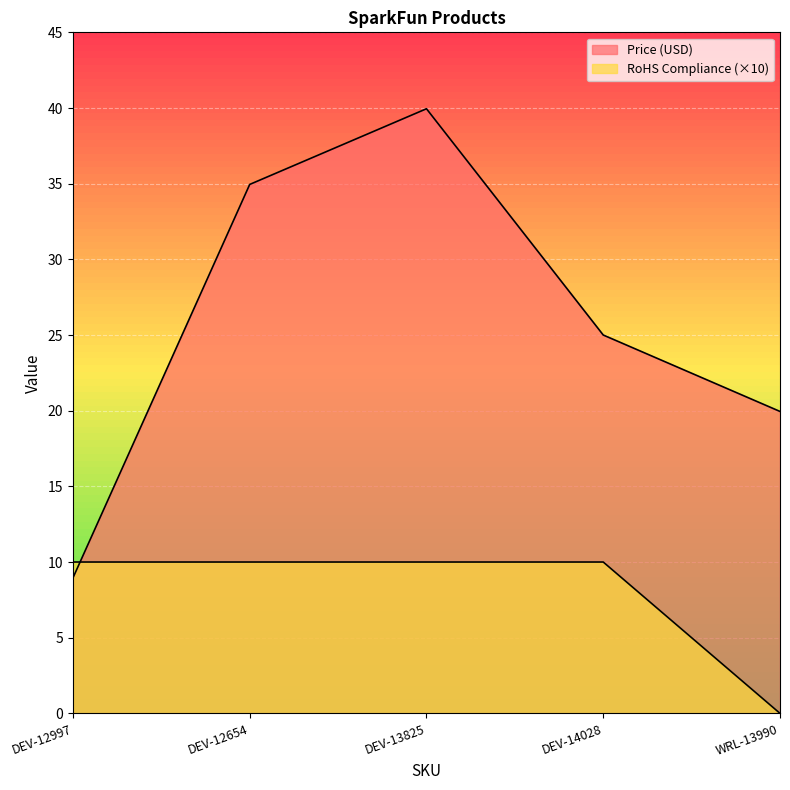

At which category is the sum across all series the highest?

DEV-13825